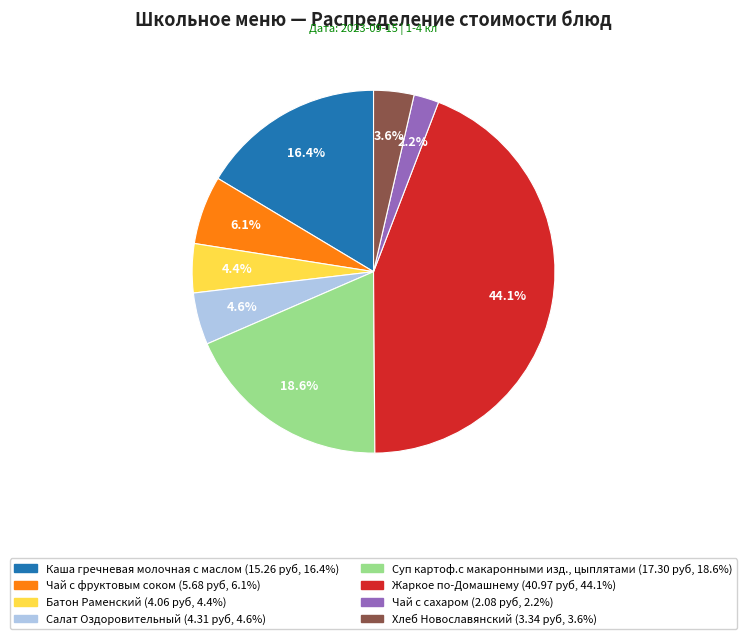

What is the largest slice in the pie chart?

Жаркое по-Домашнему